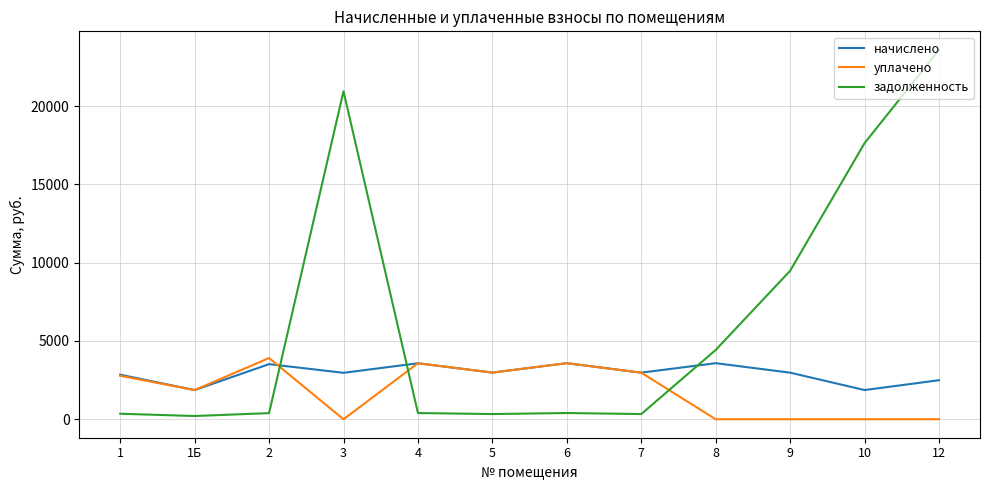

At which label does задолженность first exceed 398?

3